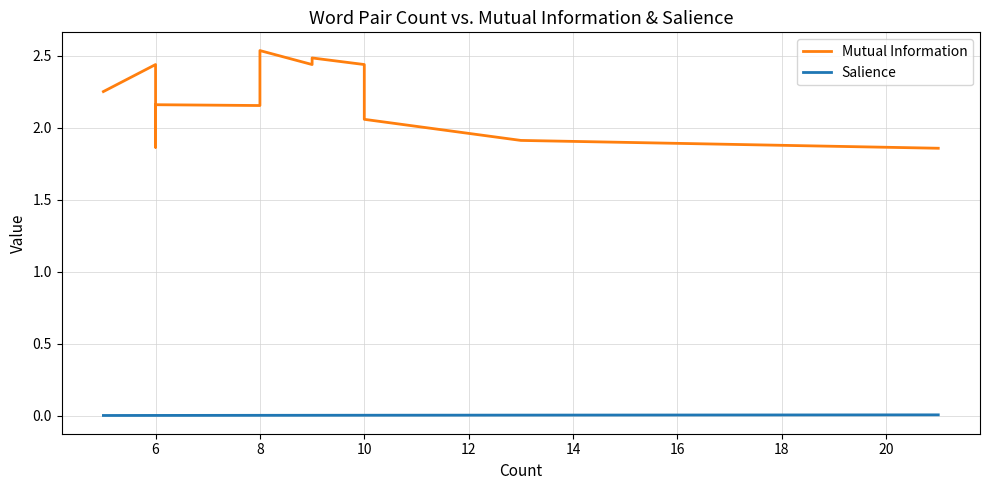

What is the difference between the Mutual Information values at 6 and 18?

0.5